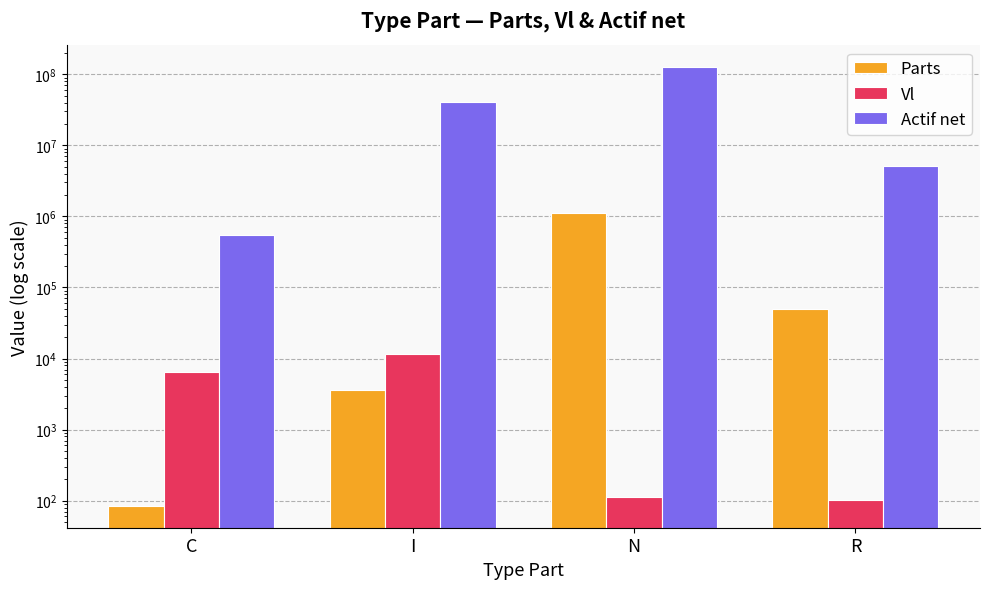

How many bars are there in total?

12